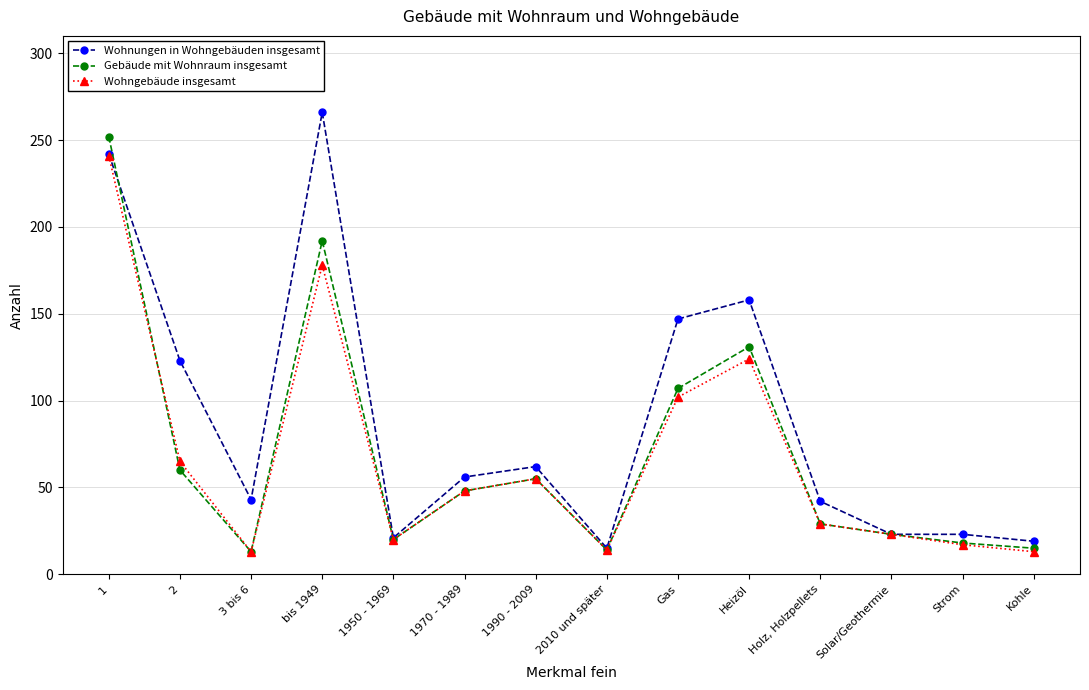

What is the total value across all series at Heizöl?

413